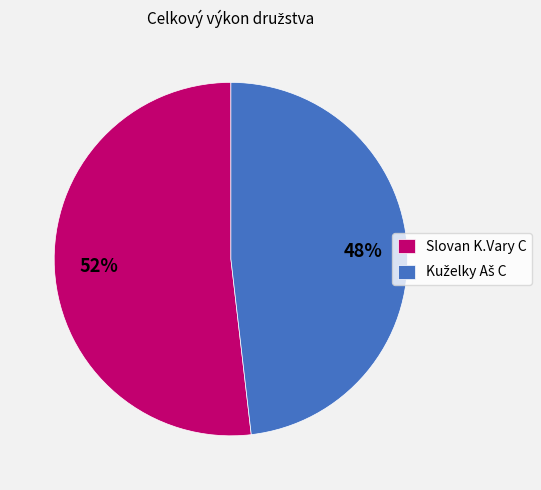

How many segments does this pie chart have?

2